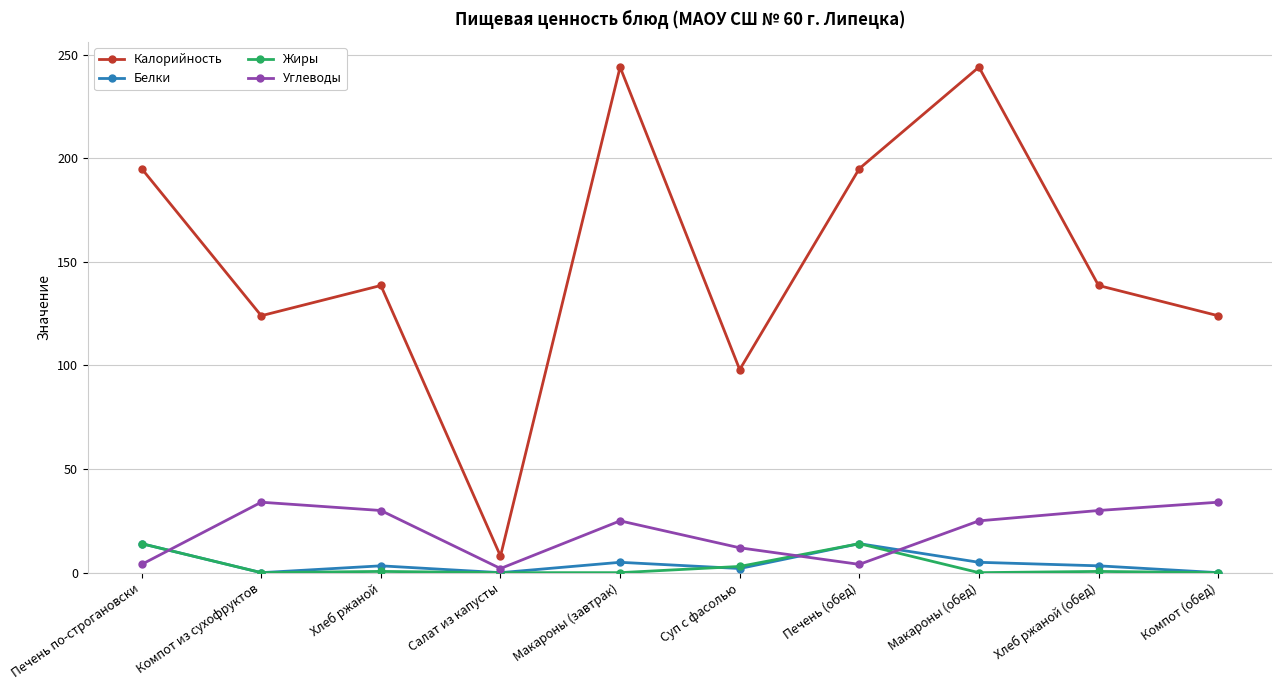

How many categories are shown in the chart?

10